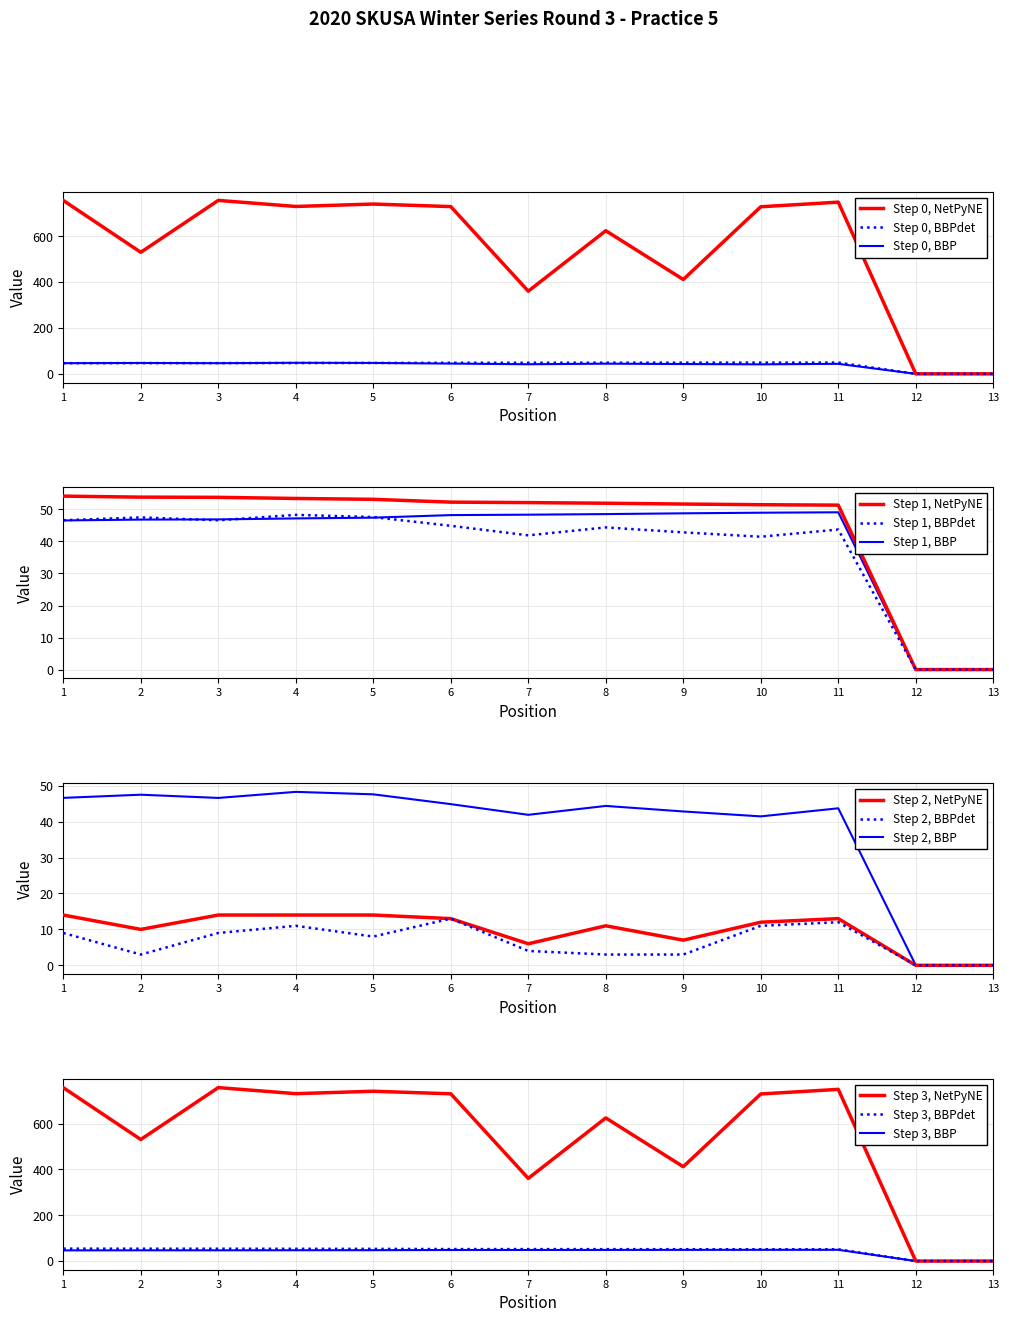

True or false: Total Laps and Best Speed intersect in this chart.

False